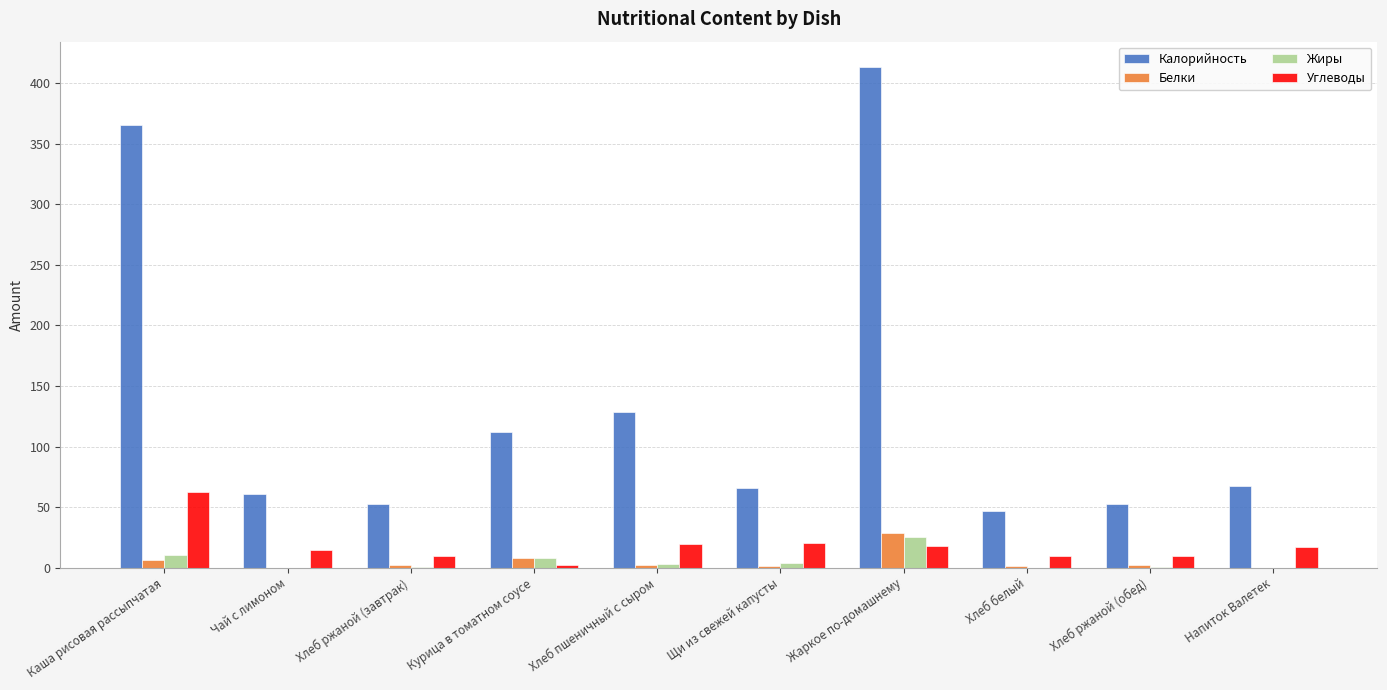

At which label does Углеводы first exceed 17?

Каша рисовая рассыпчатая